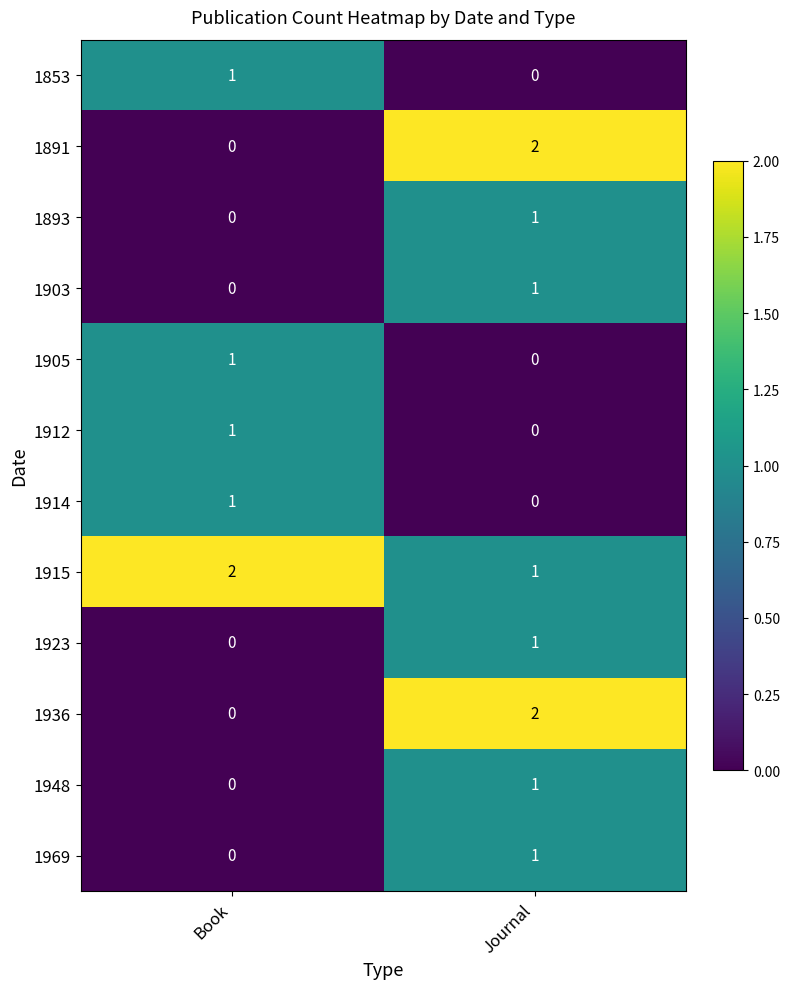

Reading right to left, extract all data points from this chart.

1853: Journal=0	Book=1
1891: Journal=2	Book=0
1893: Journal=1	Book=0
1903: Journal=1	Book=0
1905: Journal=0	Book=1
1912: Journal=0	Book=1
1914: Journal=0	Book=1
1915: Journal=1	Book=2
1923: Journal=1	Book=0
1936: Journal=2	Book=0
1948: Journal=1	Book=0
1969: Journal=1	Book=0